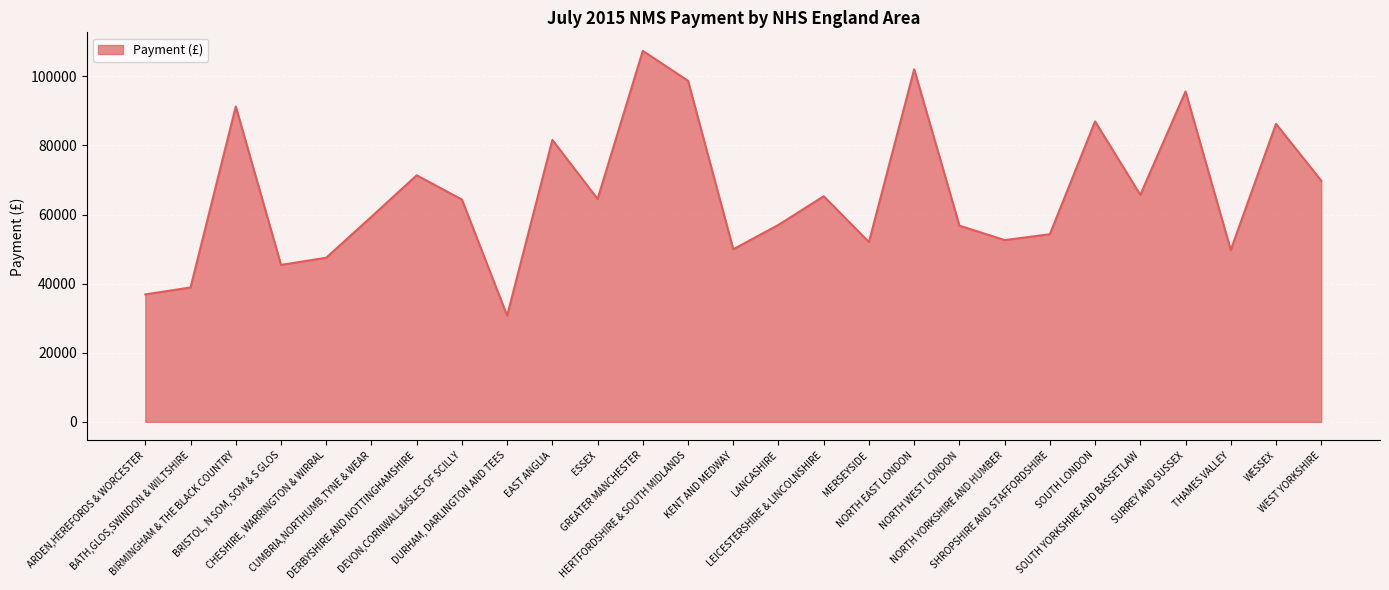

Which label corresponds to the largest value in the chart?

GREATER MANCHESTER